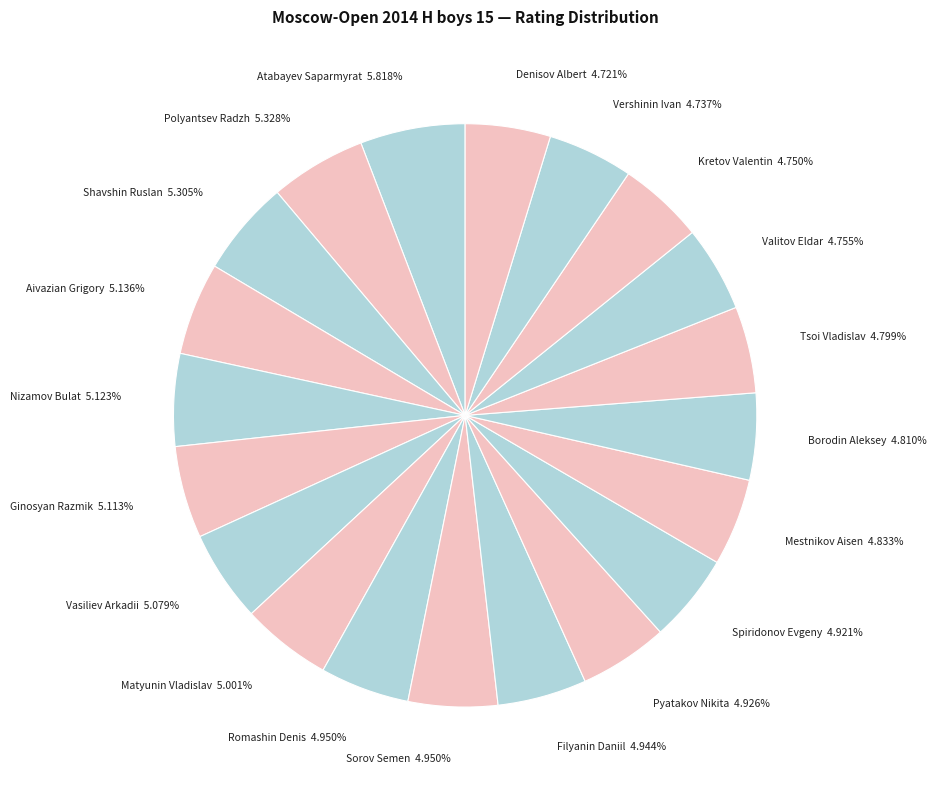

Do Valitov Eldar and Kretov Valentin together represent more than half of the pie?

No